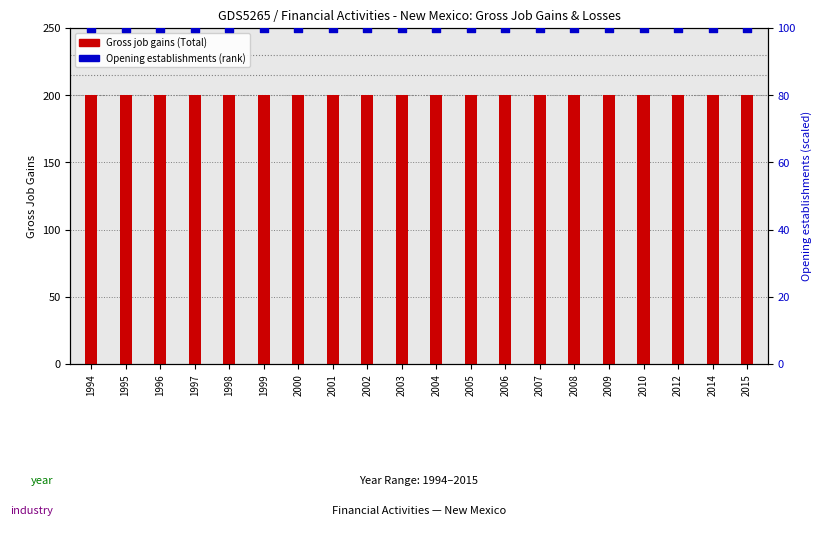

Which series has the largest total across all categories?

Gross job gains (Total)